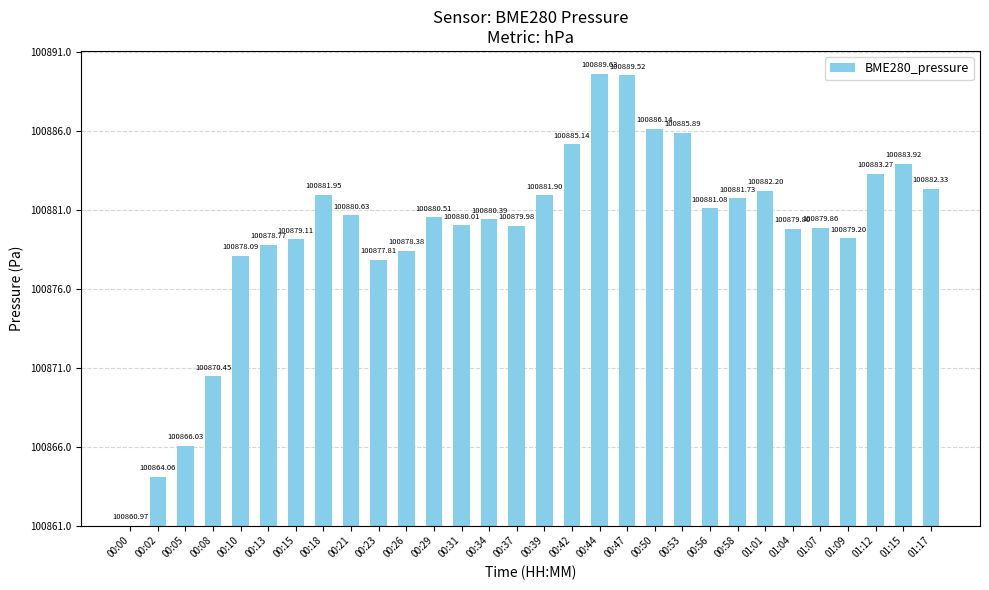

Are the bars horizontal?

No